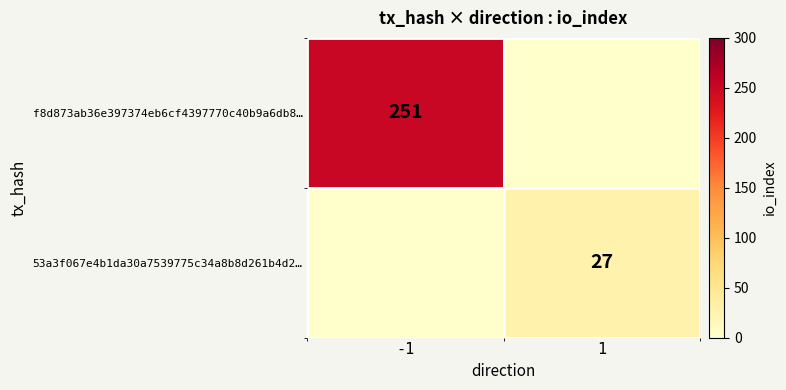

Is it true that f8d873ab36e397374eb6cf4397770c40b9a6db8… equals 339 at -1?

False